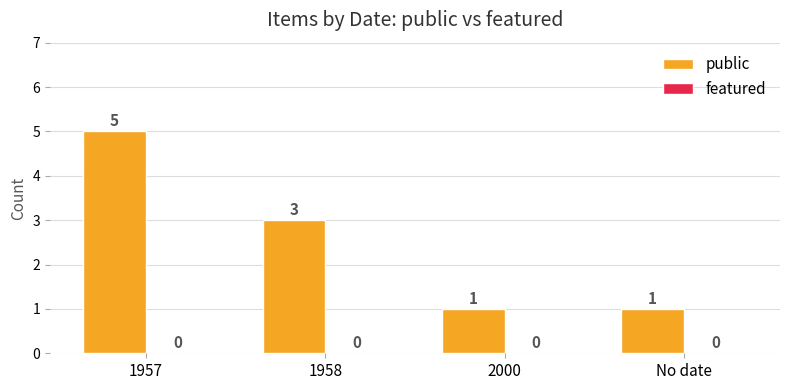

Between 1958 and 2000, which is larger?

1958